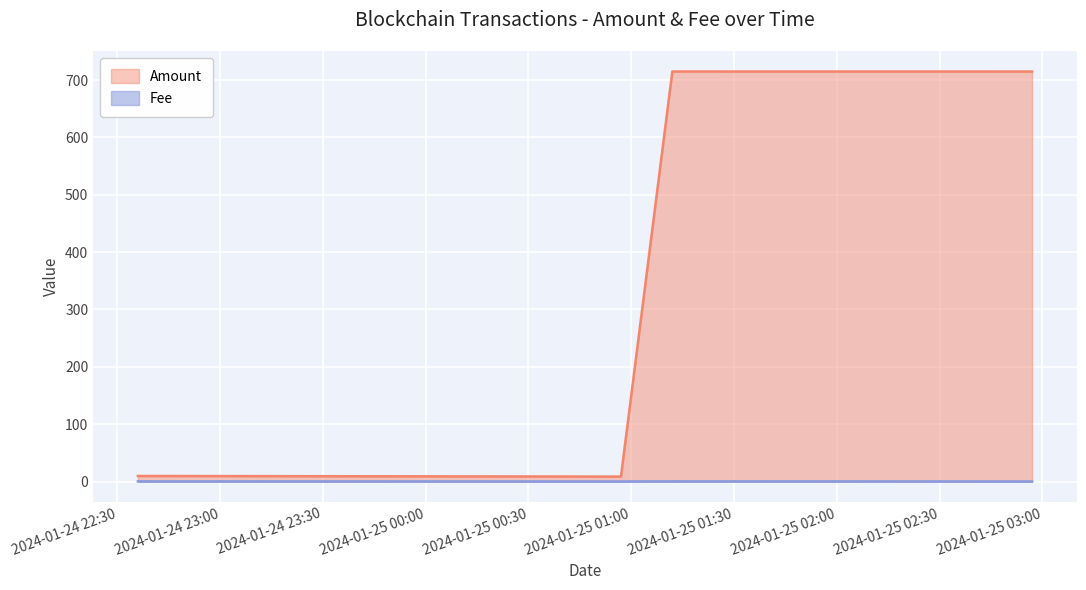

What is the approximate value of Fee at 2024-01-25 00:57:00?

0.1